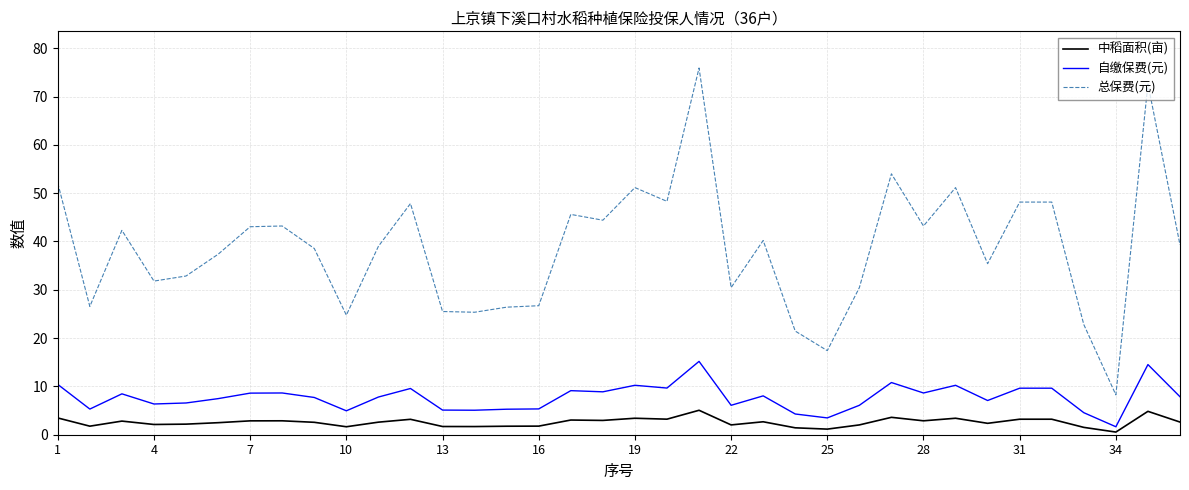

How many lines are shown in the chart?

3